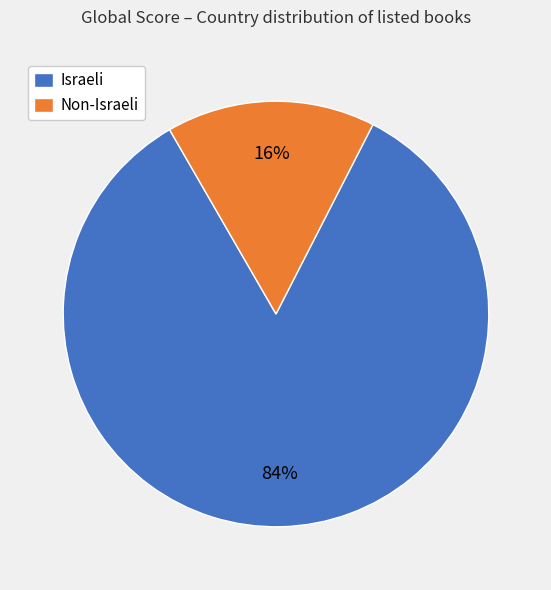

Is the sum of Non-Israeli and Israeli greater than half?

Yes